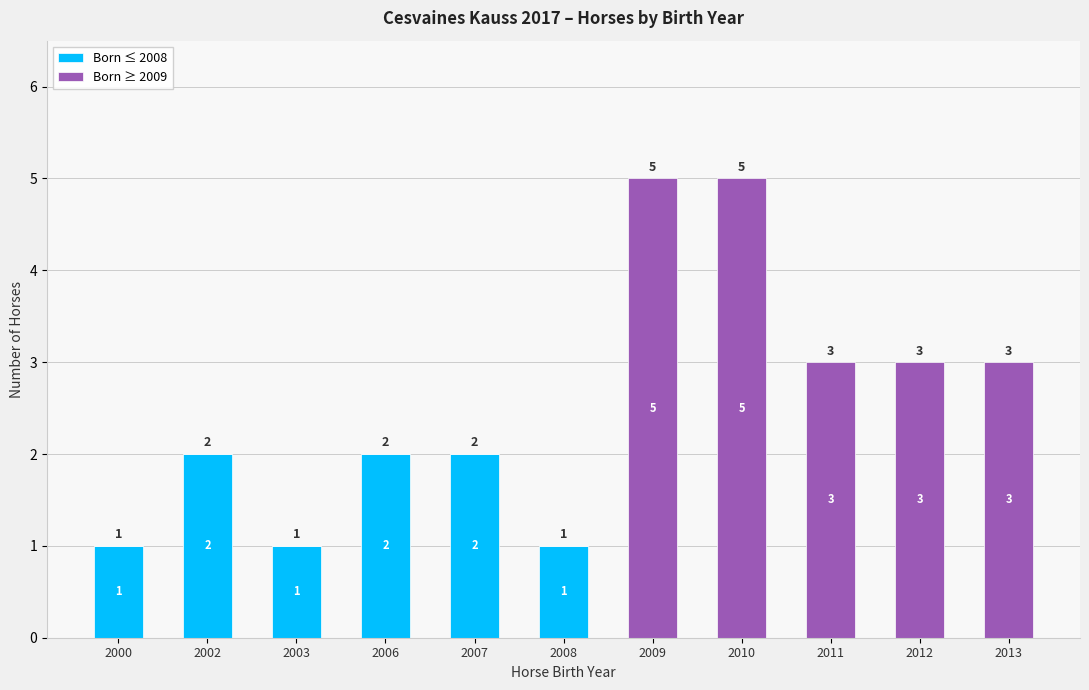

What is the total value across all series at 2013?

3